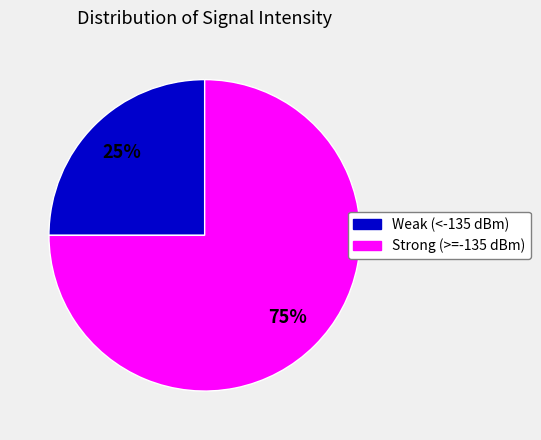

Rank the categories by value from highest to lowest.

Strong (>=-135 dBm), Weak (<-135 dBm)